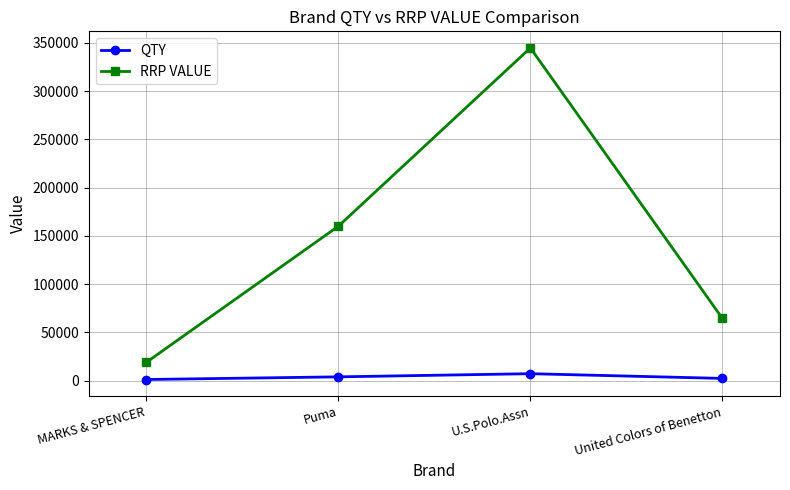

At which category is the sum across all series the highest?

U.S.Polo.Assn